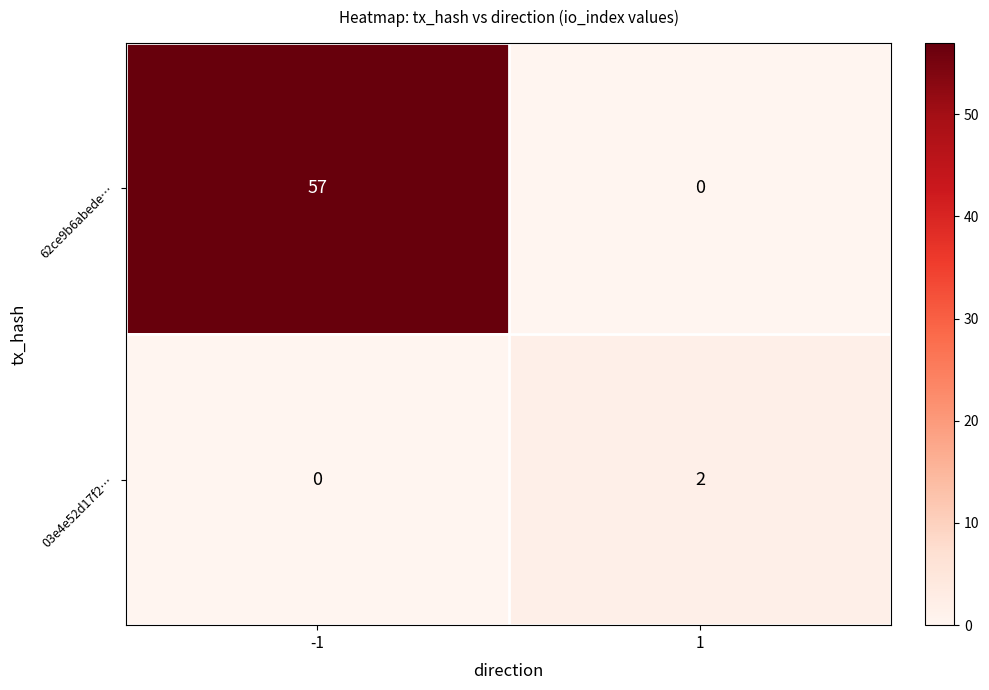

Is the value of 03e4e52d17f2… at 1 greater than the value of 62ce9b6abede… at -1?

No